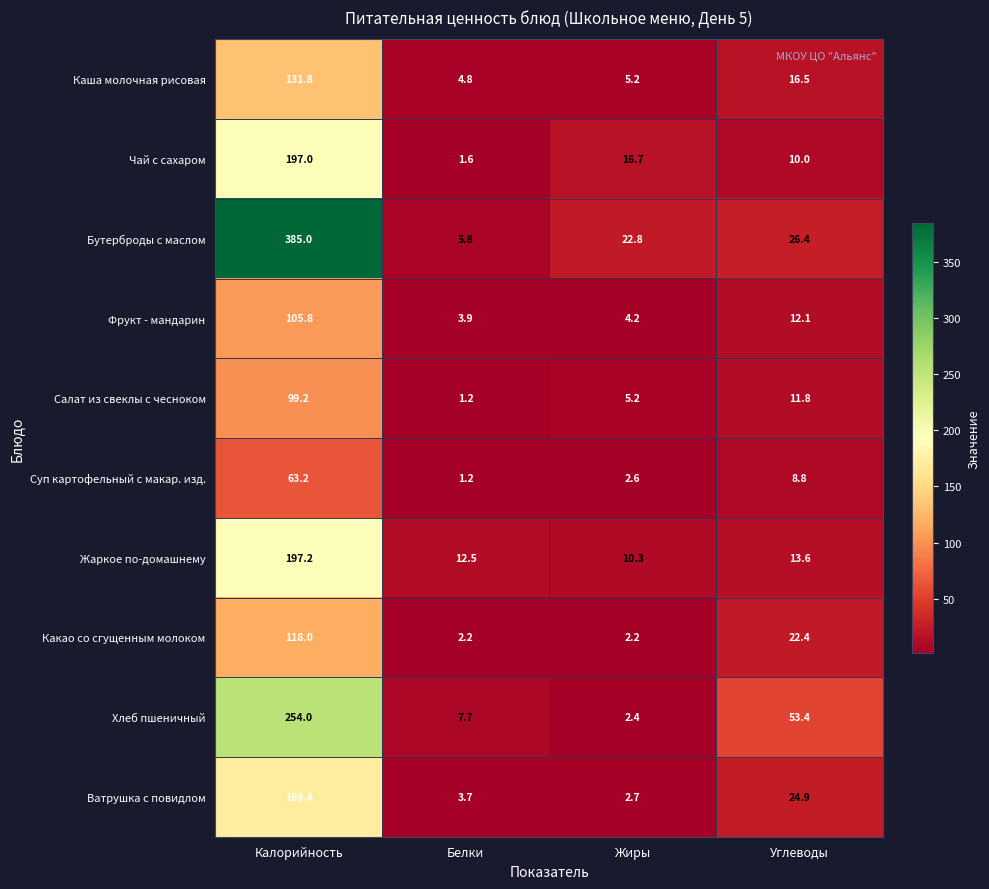

Which series changed the most between Калорийность and Белки?

Бутерброды с маслом